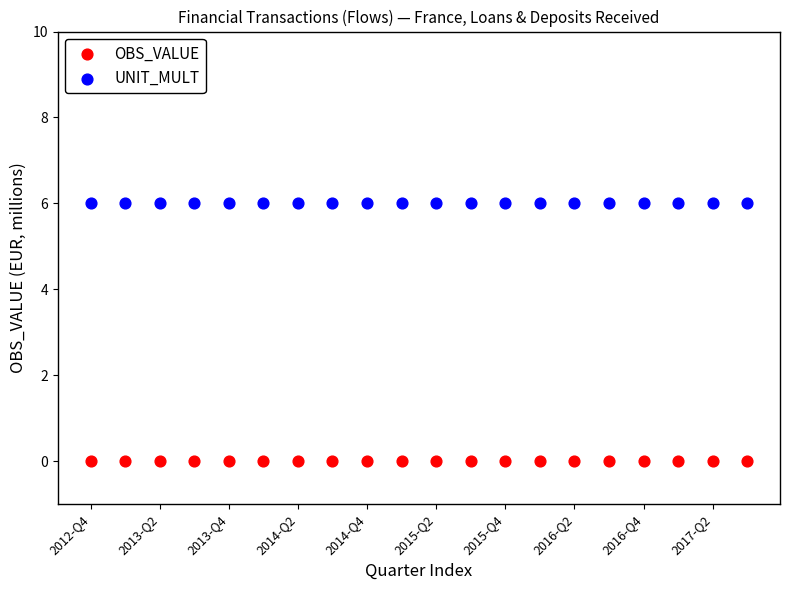

Which series contains the lowest Y value?

OBS_VALUE